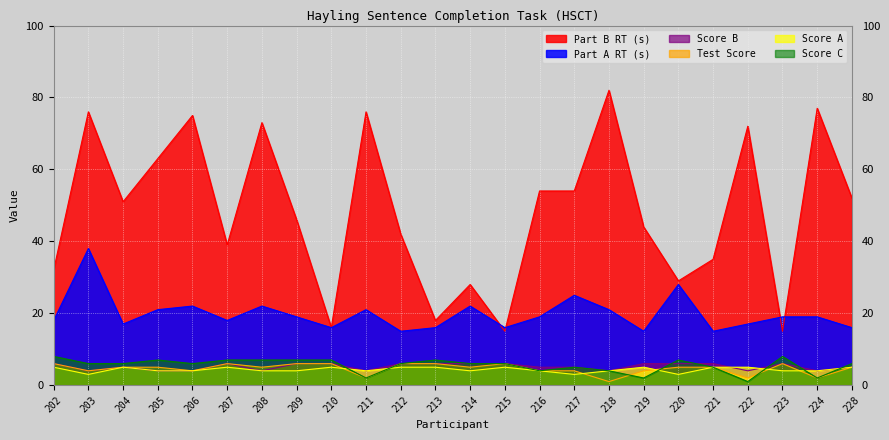

Between 207 and 228, which series saw the biggest shift?

Part B RT (s)